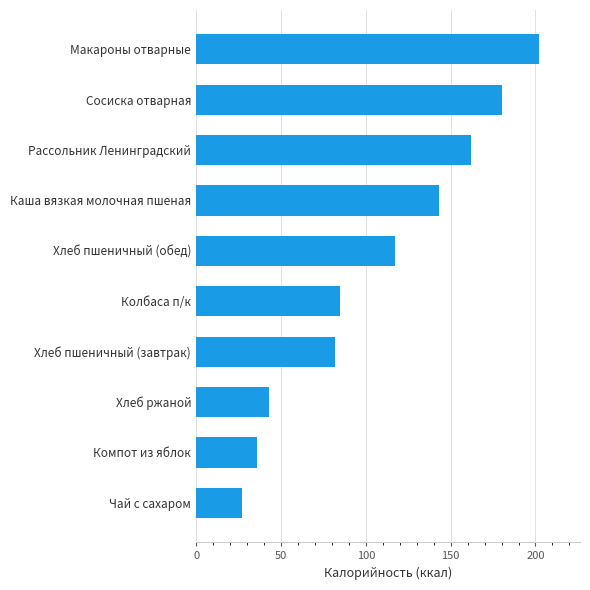

Reading bottom to top, extract all data points from this chart.

Чай с сахаром=27.0	Компот из яблок=36.0	Хлеб ржаной=42.7	Хлеб пшеничный (завтрак)=82.0	Колбаса п/к=85.0	Хлеб пшеничный (обед)=117.0	Каша вязкая молочная пшеная=143.0	Рассольник Ленинградский=162.0	Сосиска отварная=180.0	Макароны отварные=202.0